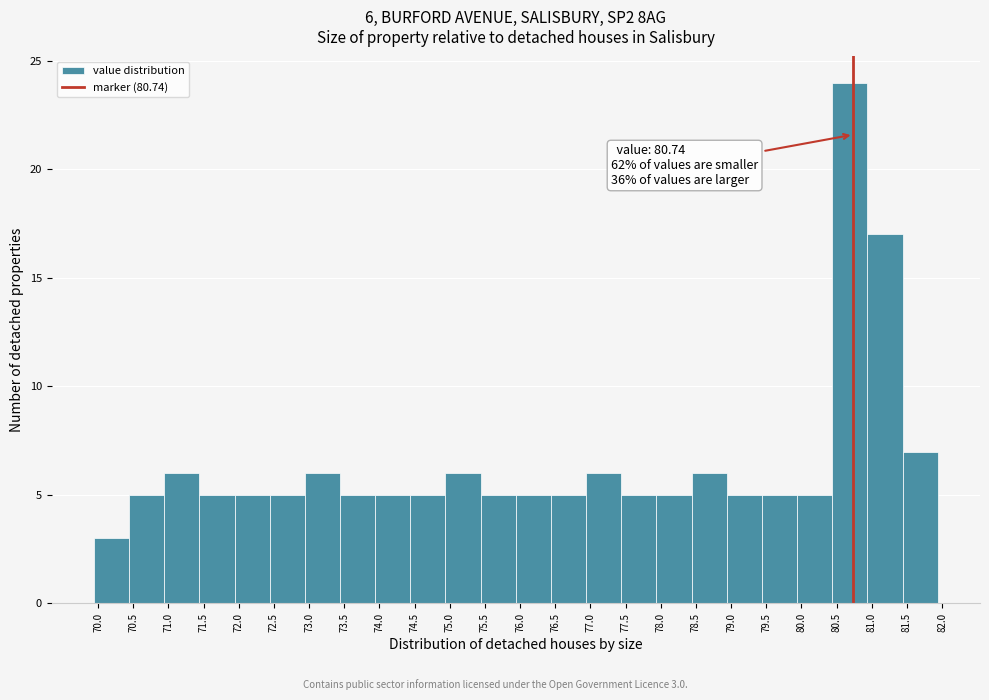

Over which range of the x-axis is the bar tallest?

80.44 to 80.94